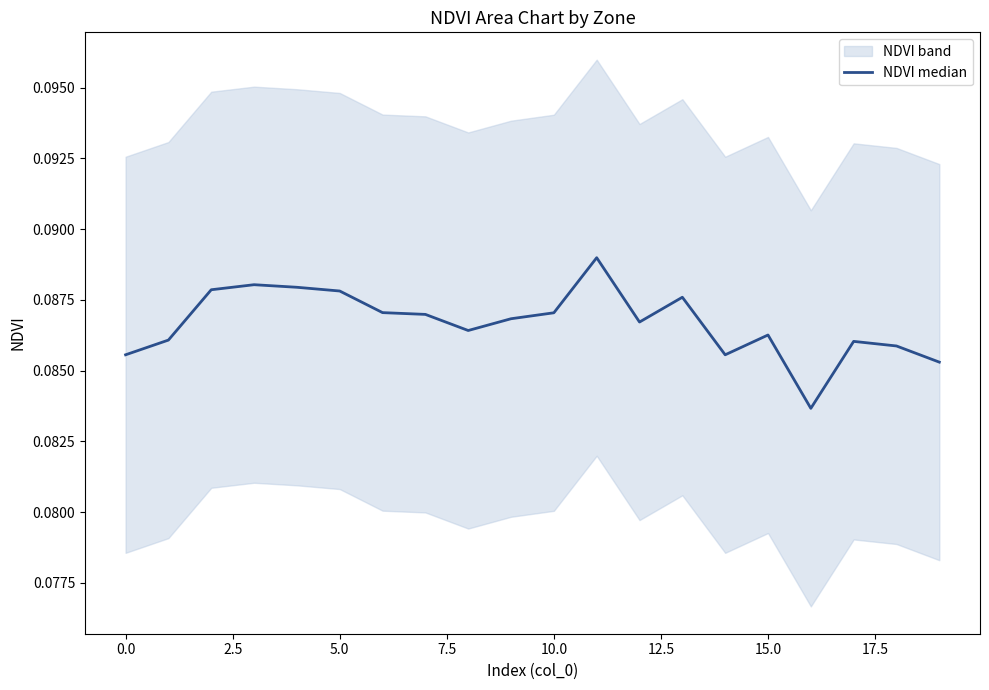

Is it true that the value at 5.0 is 0.1?

False